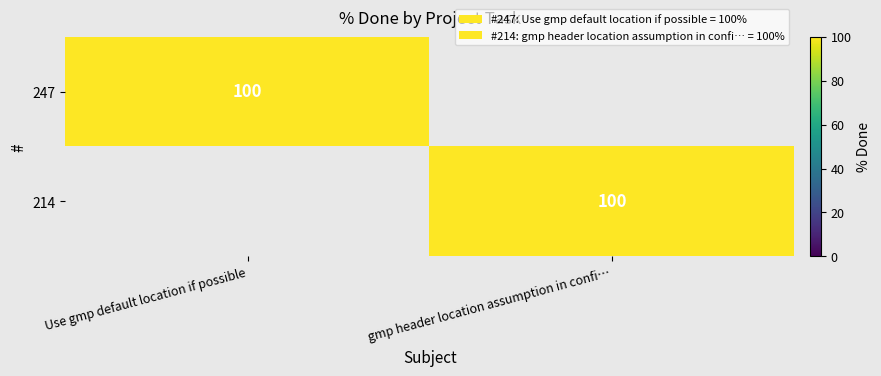

What is the difference between the highest and lowest values at Use gmp default location if possible?

100